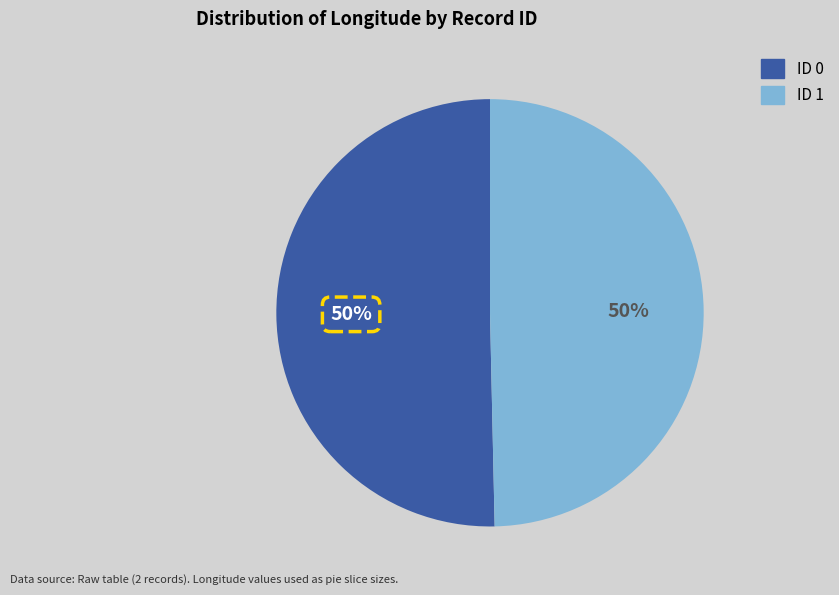

To the nearest percent, what is the average slice percentage?

50%